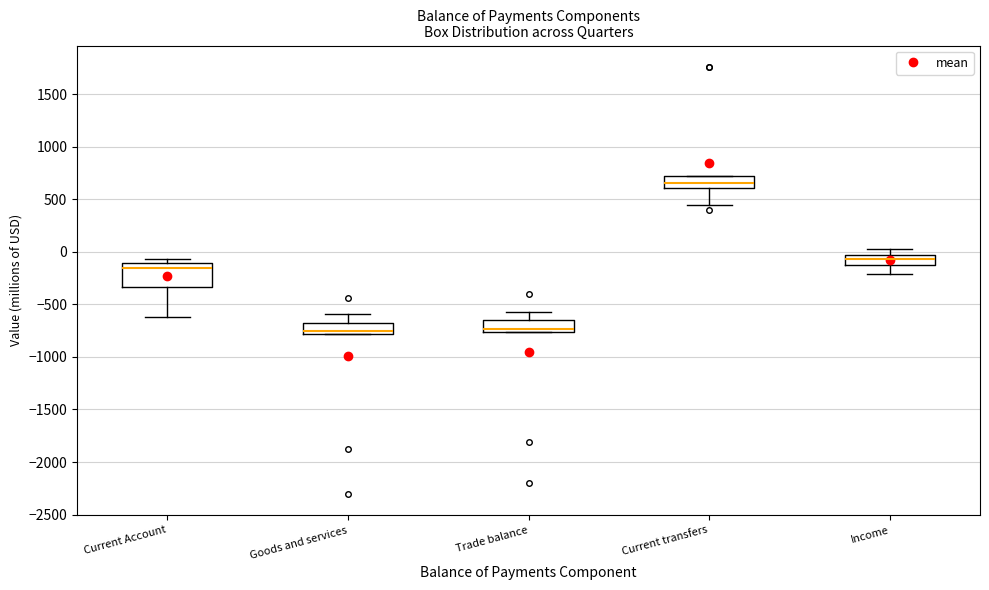

Reading left to right, read every box against the y-axis: the position of its median line, the range the box covers, and the ends of its whiskers. The values are not printed on the chart, so give them approximately, as read against the axis.

Current Account: median -150, box -350 to -100, whiskers -600 to -50
Goods and services: median -750, box -800 to -700, whiskers -800 to -600
Trade balance: median -750 (just above the box's lower edge), box -750 to -650, whiskers -750 to -600
Current transfers: median 650, box 600 to 700, whiskers 450 to 700
Income: median -50 (inside the box), box -100 to -50, whiskers -200 to 50